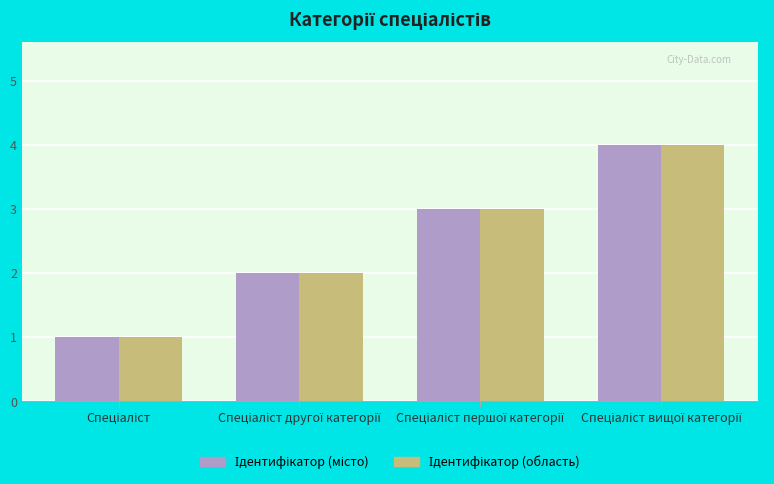

What is the label of the 2nd bar from the left?

Спеціаліст другої категорії